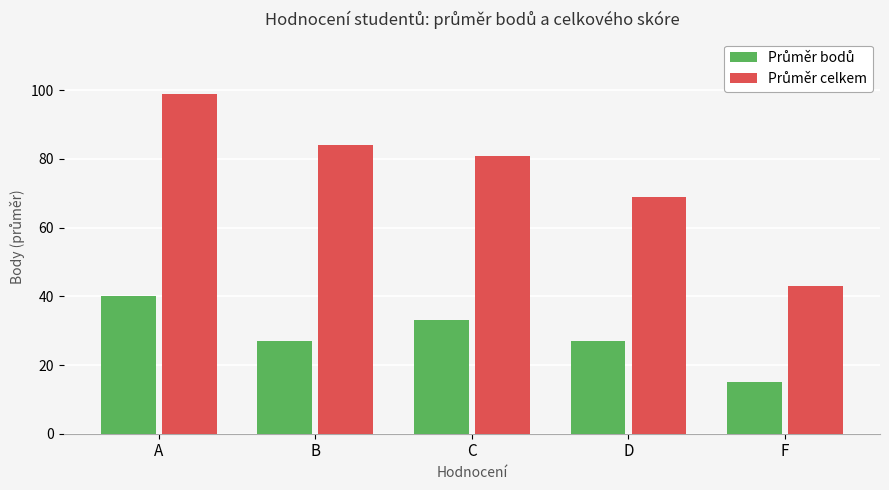

Which label corresponds to the largest value in the chart?

A